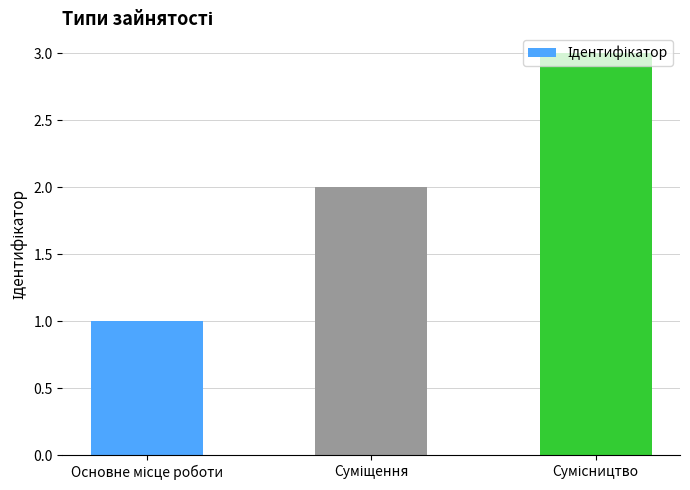

What is the maximum value shown in the chart?

3